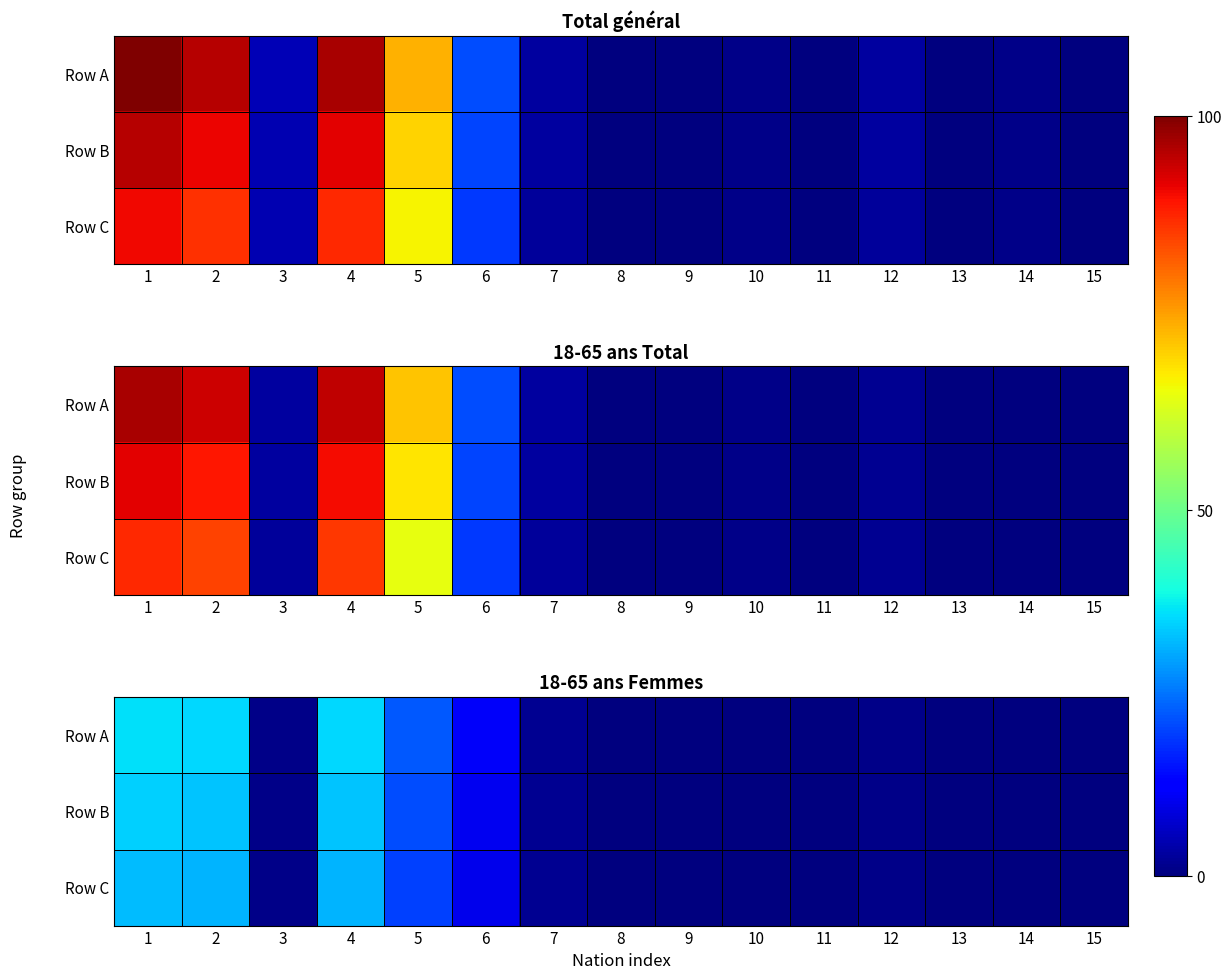

At which label is Row B closest to 17?

5